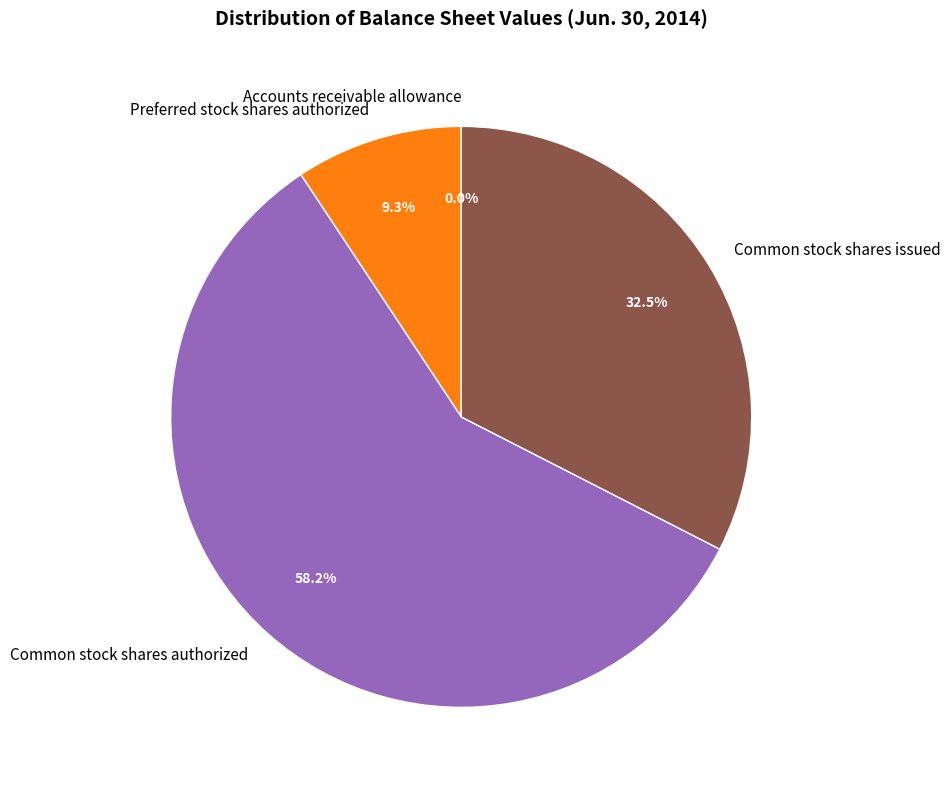

To the nearest percent, what is the average slice percentage?

25%